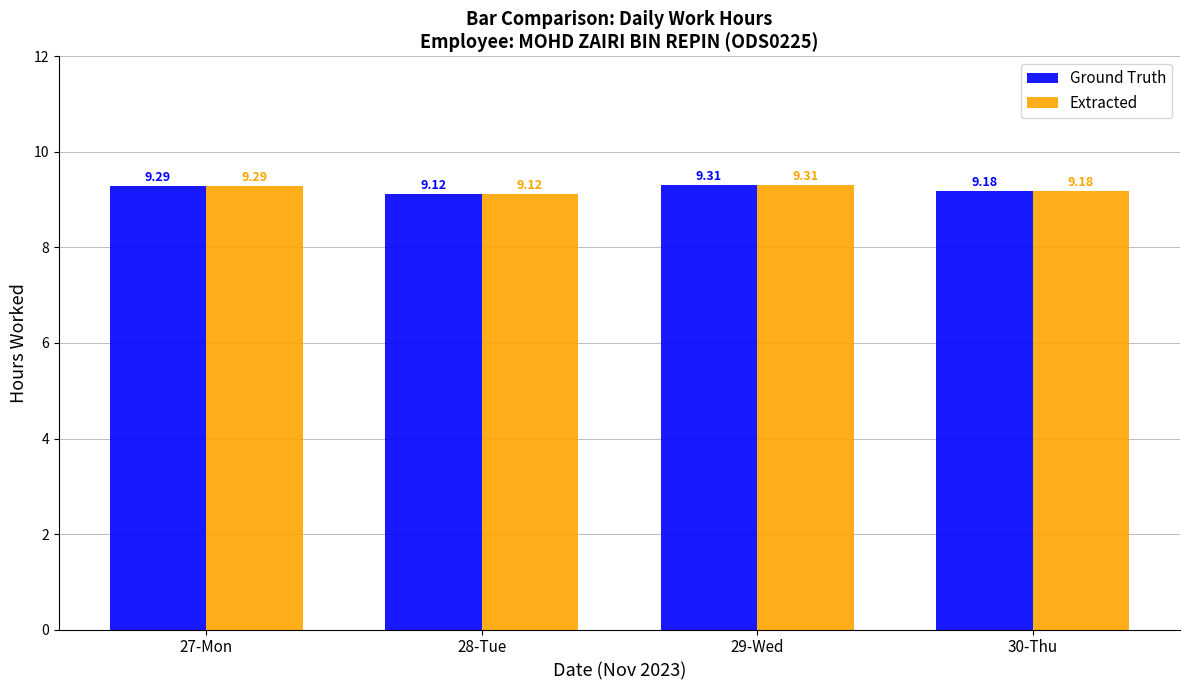

At which category is the sum across all series the highest?

29-Wed